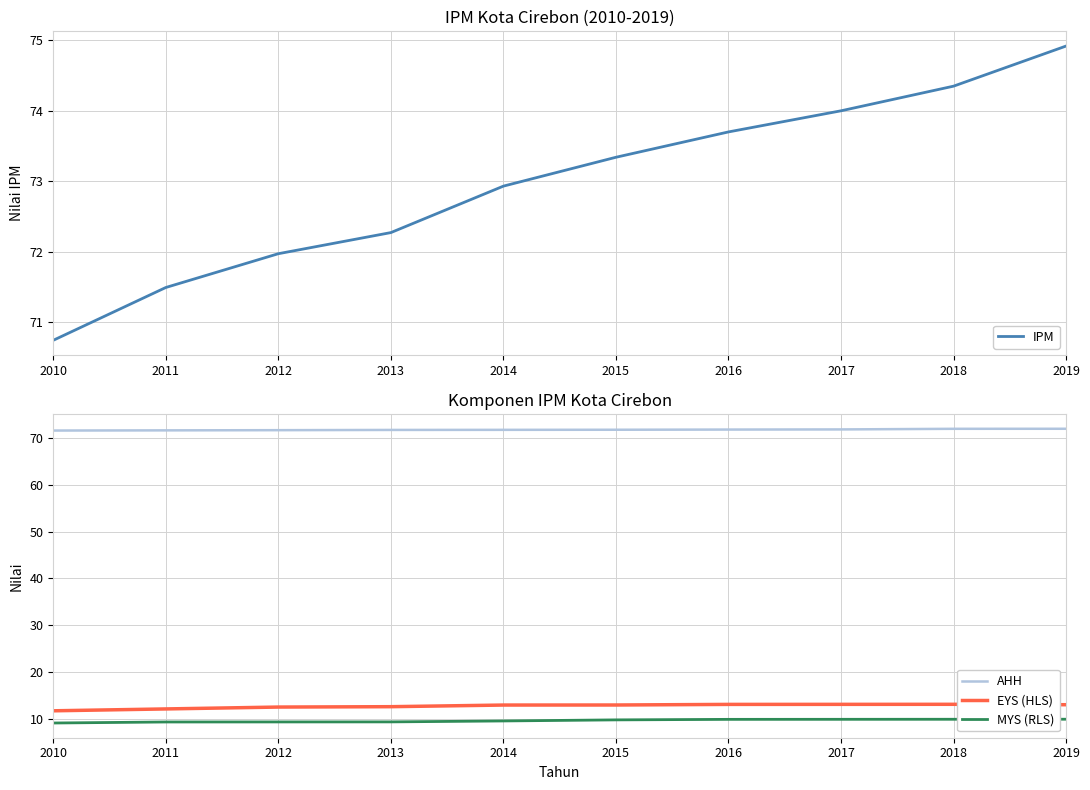

At which category is the sum across all series the highest?

2019